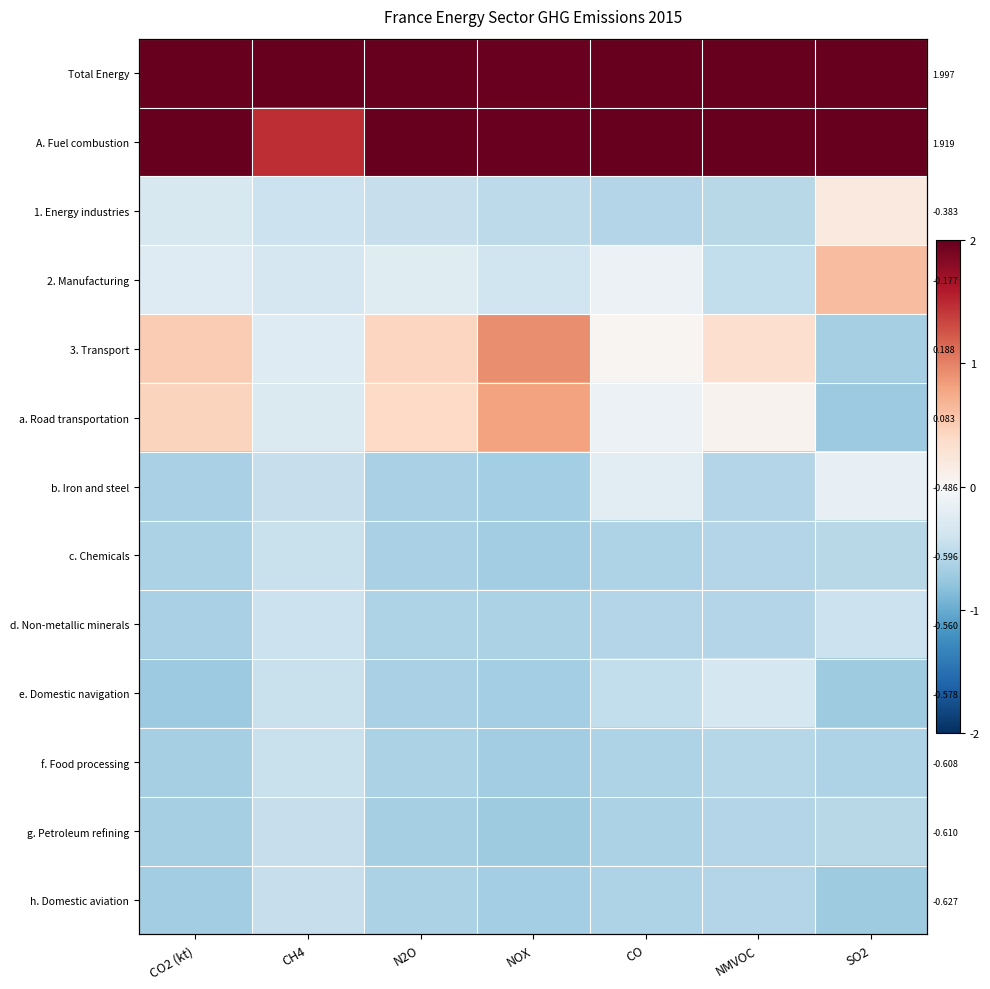

Count the number of categories in the chart.

7